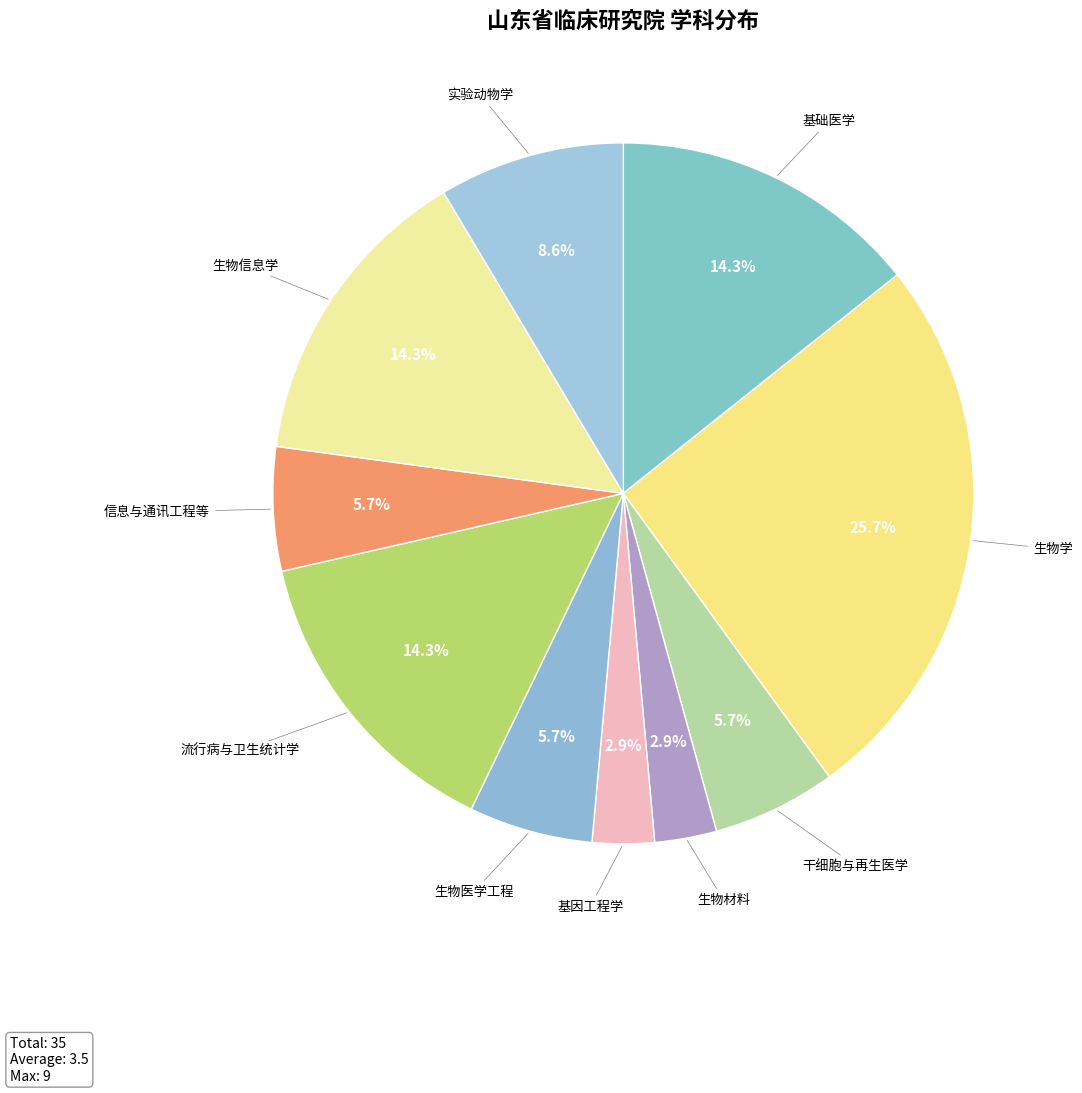

Is there any slice that represents more than half of the pie?

No